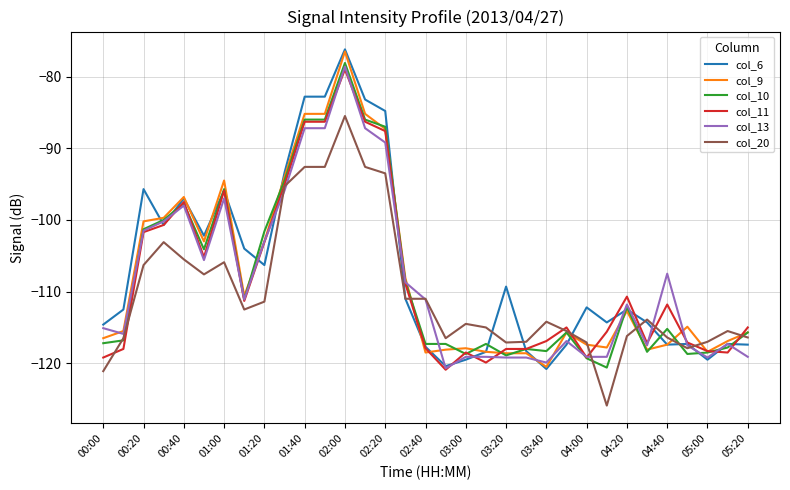

Which series has the largest range (max minus min)?

col_6